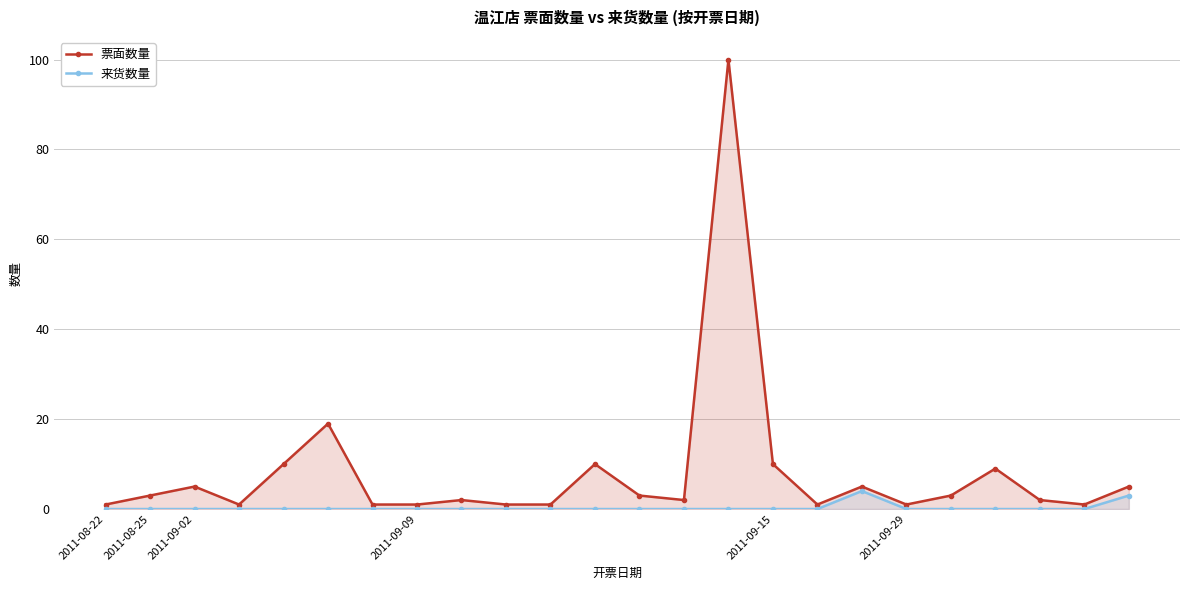

The value of 票面数量 at 9 is 2. True or false?

False